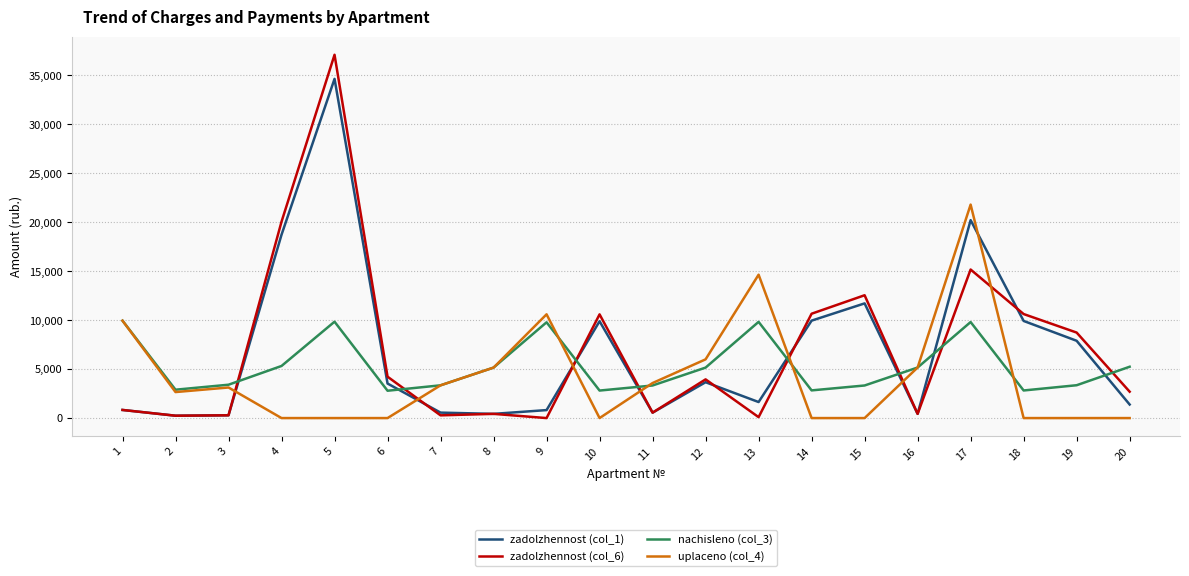

How many interior local valleys does the nachisleno (col_3) series have?

5